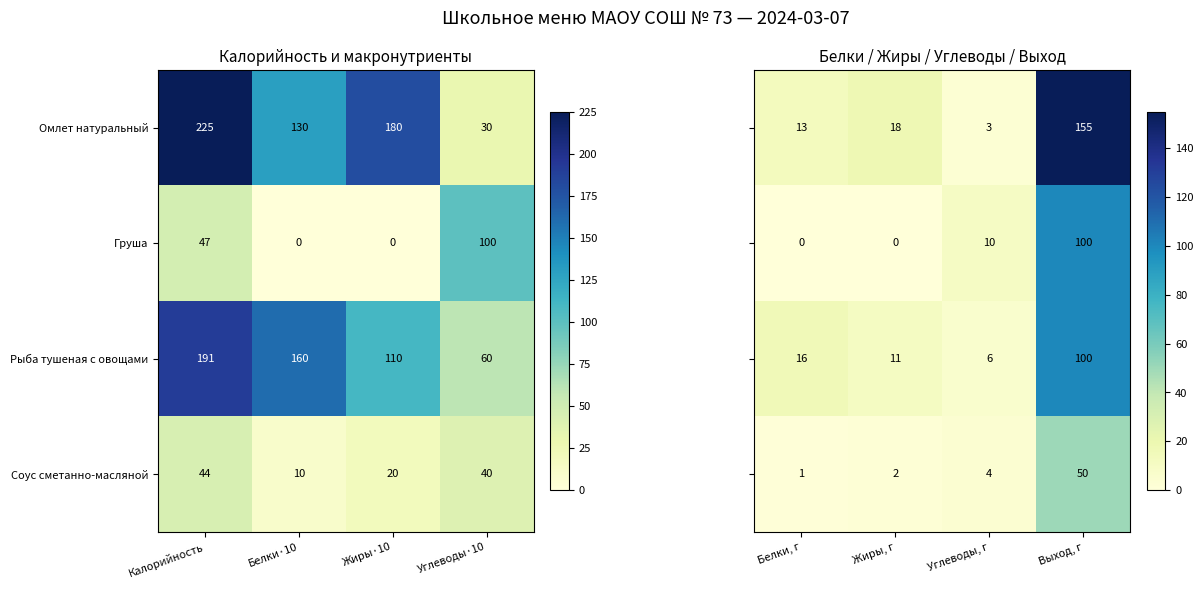

How many positive values does the Груша series have?

2